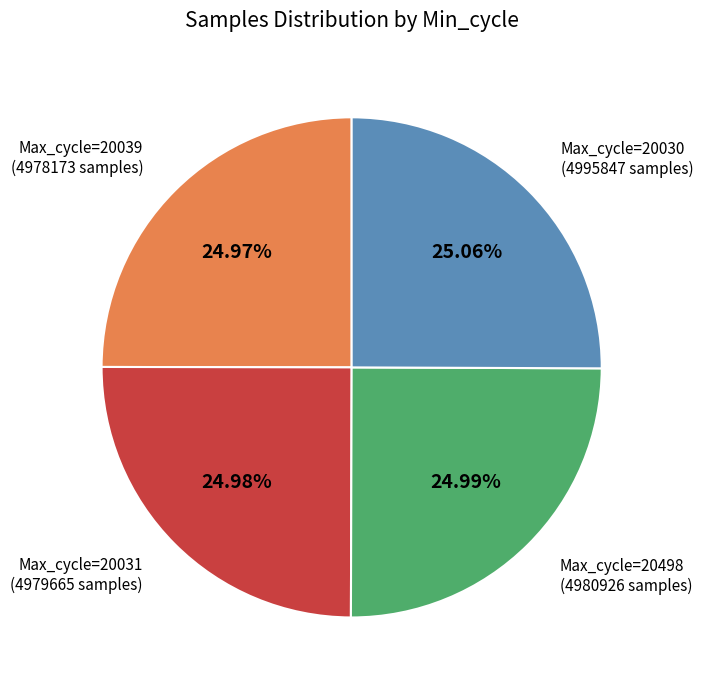

Does any single category account for the majority?

No